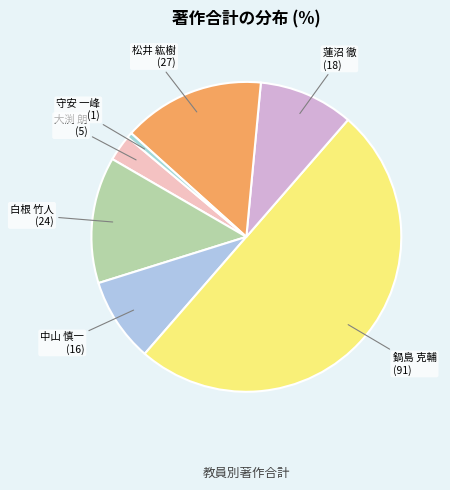

Does 中山 慎一 account for over 50% of the chart?

No